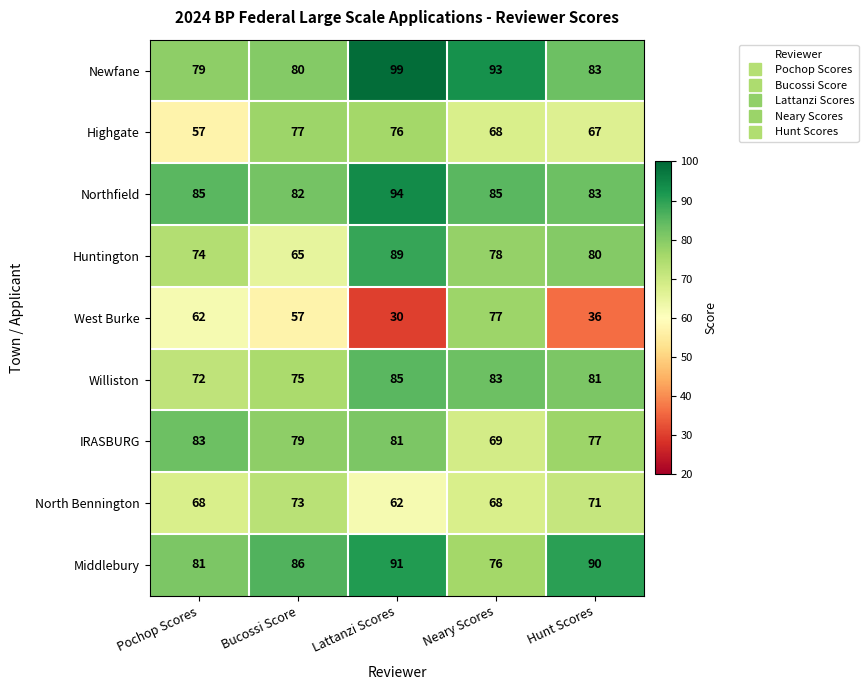

Which series has the largest range (max minus min)?

West Burke